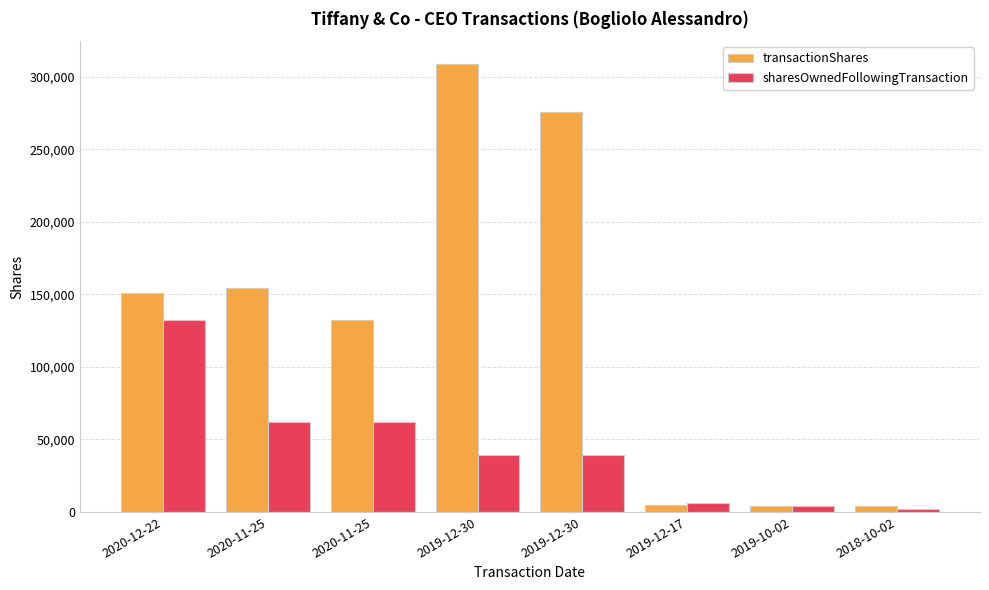

At 2020-11-25, list the series in order from smallest to largest.

sharesOwnedFollowingTransaction, transactionShares